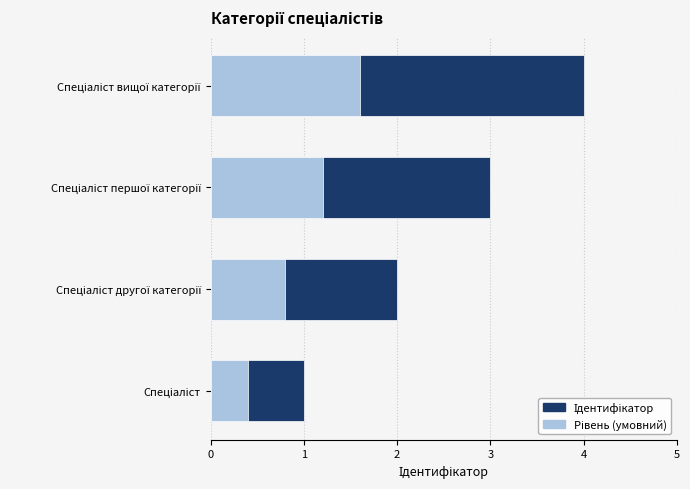

Rank the categories by Рівень (умовний) value from lowest to highest.

Спеціаліст, Спеціаліст другої категорії, Спеціаліст першої категорії, Спеціаліст вищої категорії